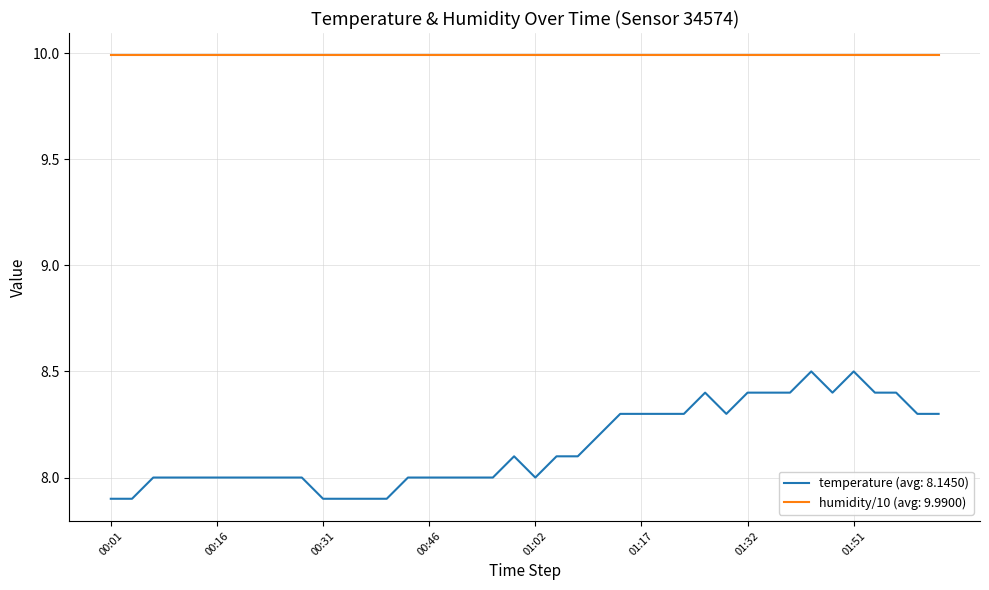

Rank the series by their average value, from highest to lowest.

humidity/10 (avg: 9.9900), temperature (avg: 8.1450)